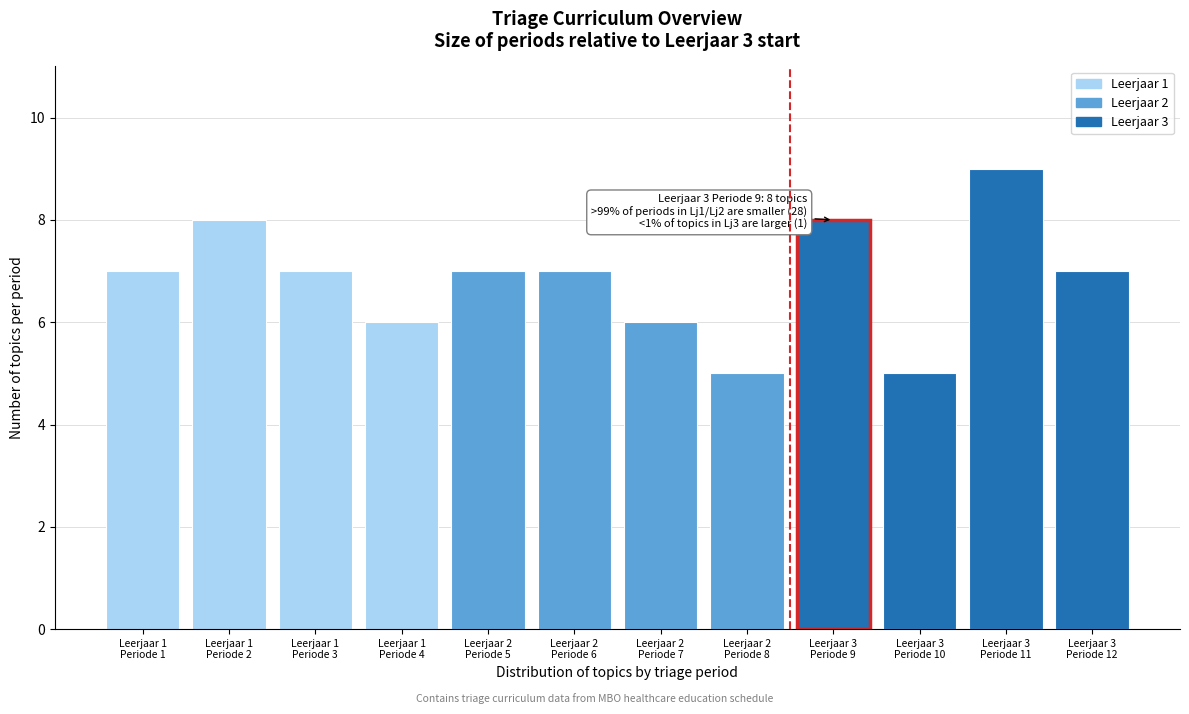

Reading left to right, extract all data points from this chart.

7	8	7	6	7	7	6	5	8	5	9	7